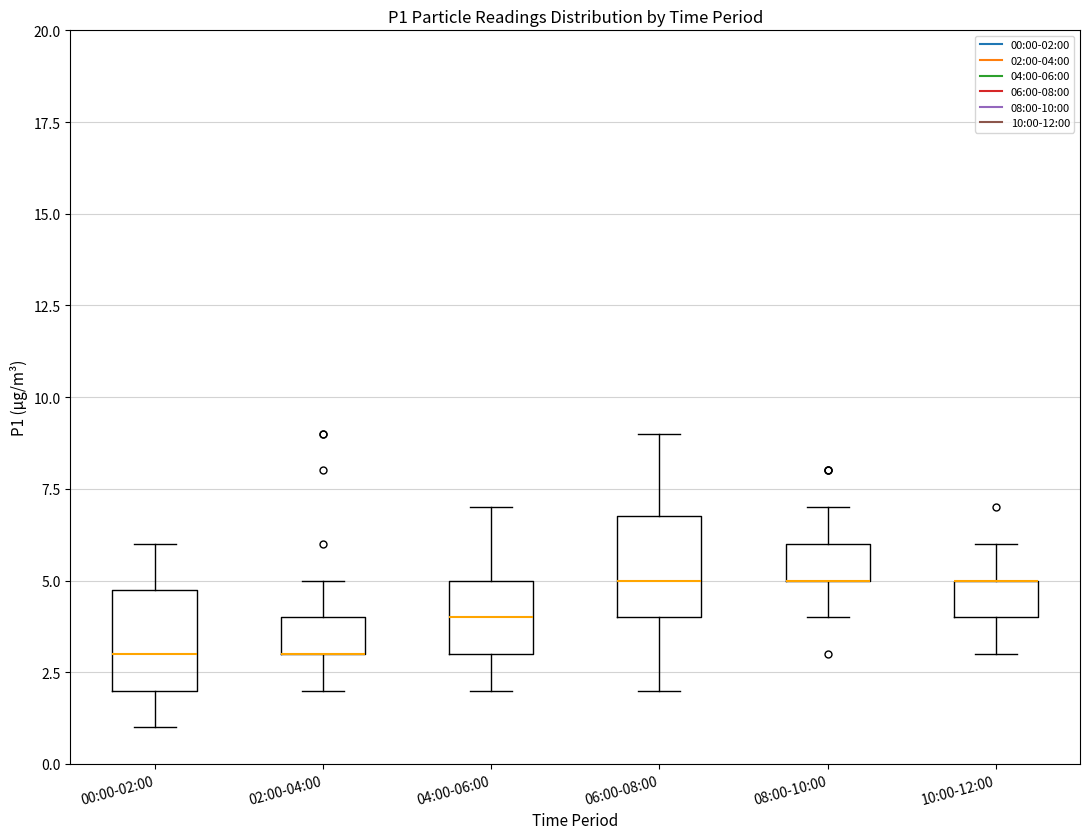

Reading left to right, read every box against the y-axis: the position of its median line, the range the box covers, and the ends of its whiskers. The values are not printed on the chart, so give them approximately, as read against the axis.

00:00-02:00: median 3, box 2 to 5, whiskers 1 to 6
02:00-04:00: median 3 (drawn on the box's lower edge), box 3 to 4, whiskers 2 to 5
04:00-06:00: median 4, box 3 to 5, whiskers 2 to 7
06:00-08:00: median 5, box 4 to 7, whiskers 2 to 9
08:00-10:00: median 5 (drawn on the box's lower edge), box 5 to 6, whiskers 4 to 7
10:00-12:00: median 5 (drawn on the box's upper edge), box 4 to 5, whiskers 3 to 6